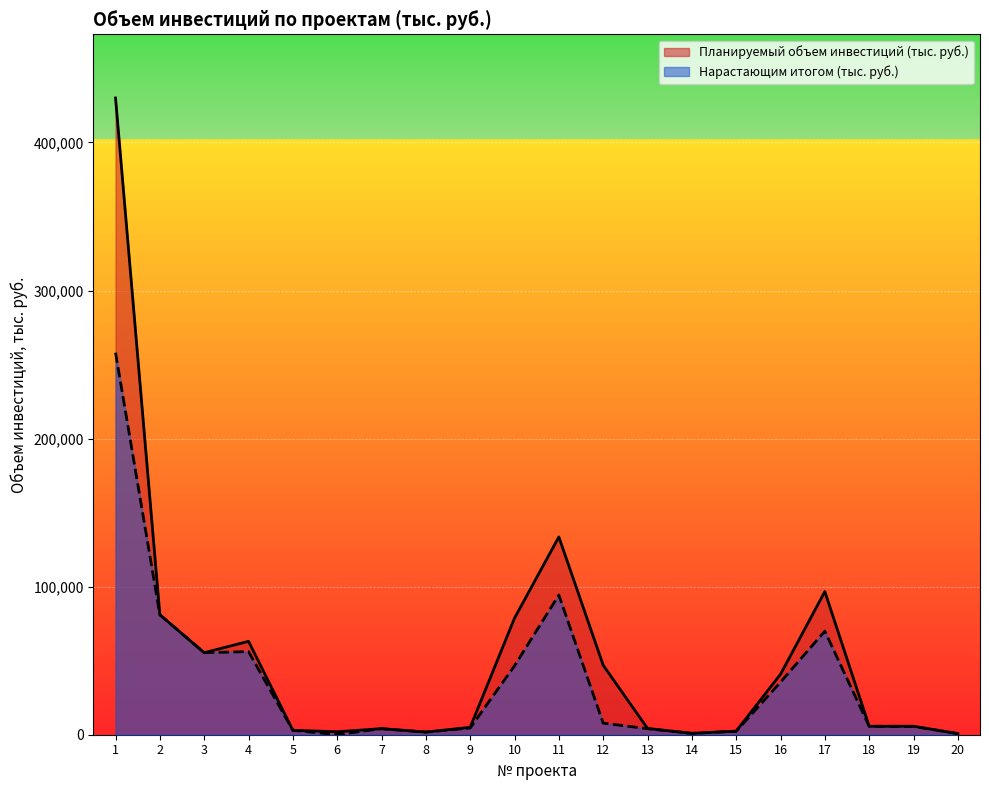

At which label does Нарастающим итогом (тыс. руб.) first exceed 5696?

1